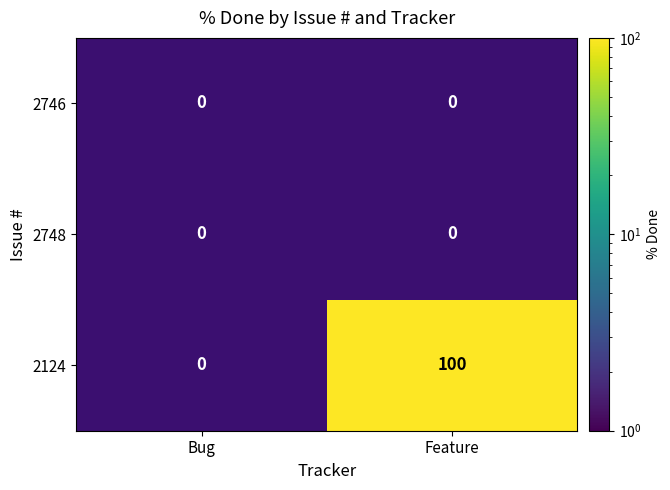

The 2124 series shows 174 at Feature. True or false?

False